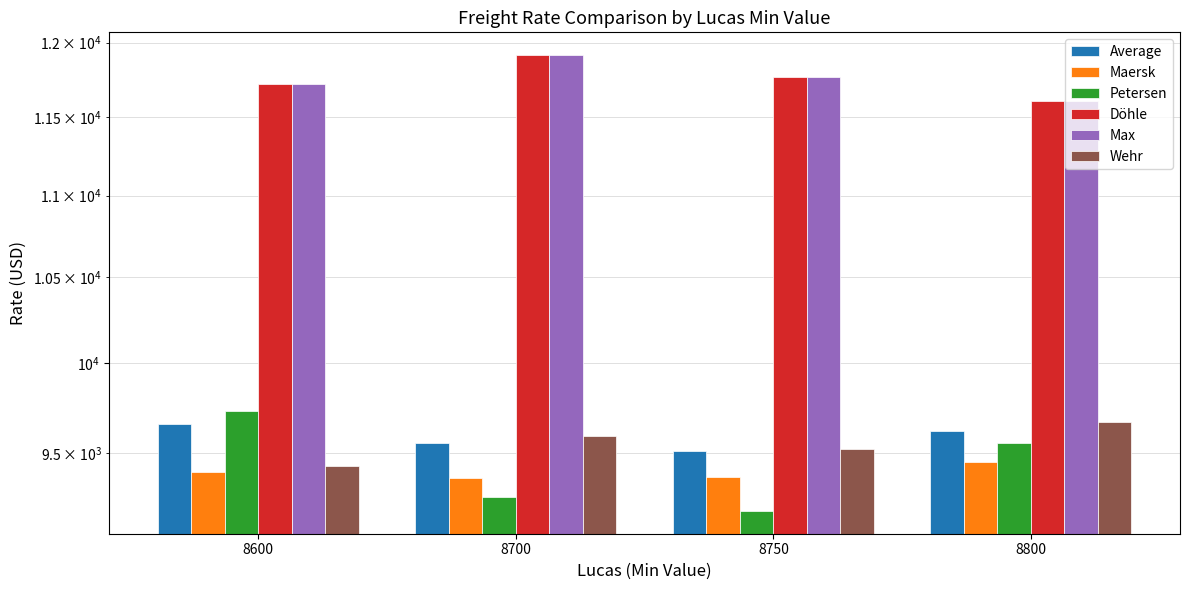

What are all the series names shown in the legend?

Average, Maersk, Petersen, Döhle, Max, Wehr